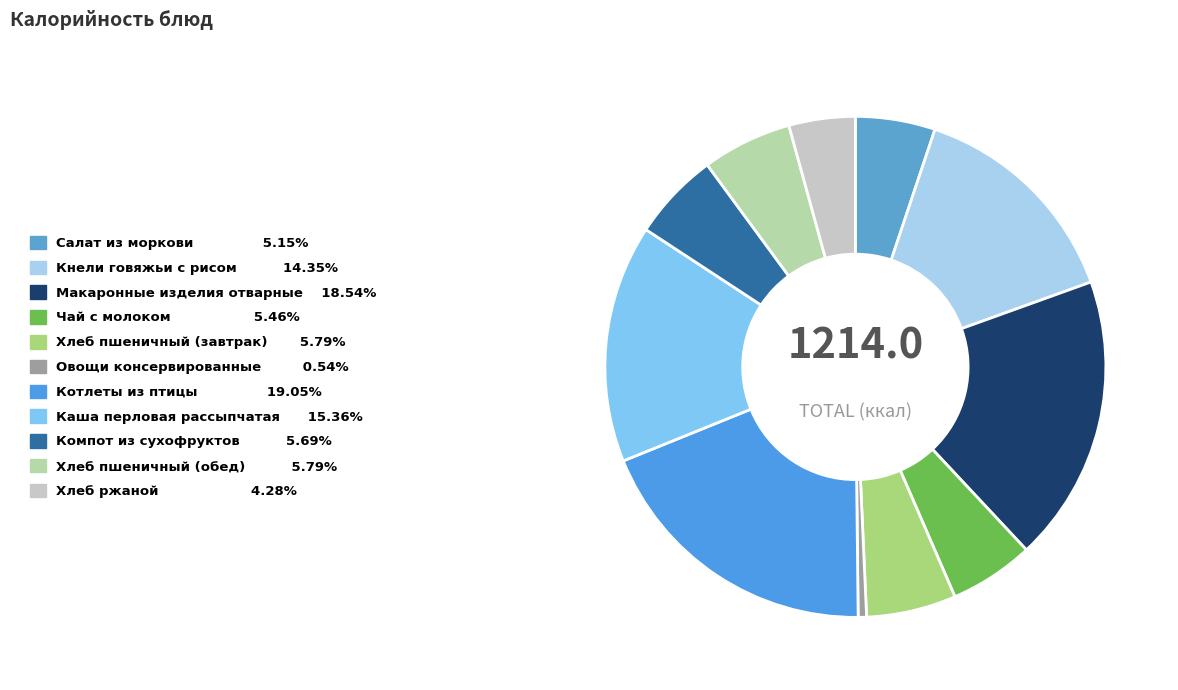

What is the largest slice in the pie chart?

Котлеты из птицы